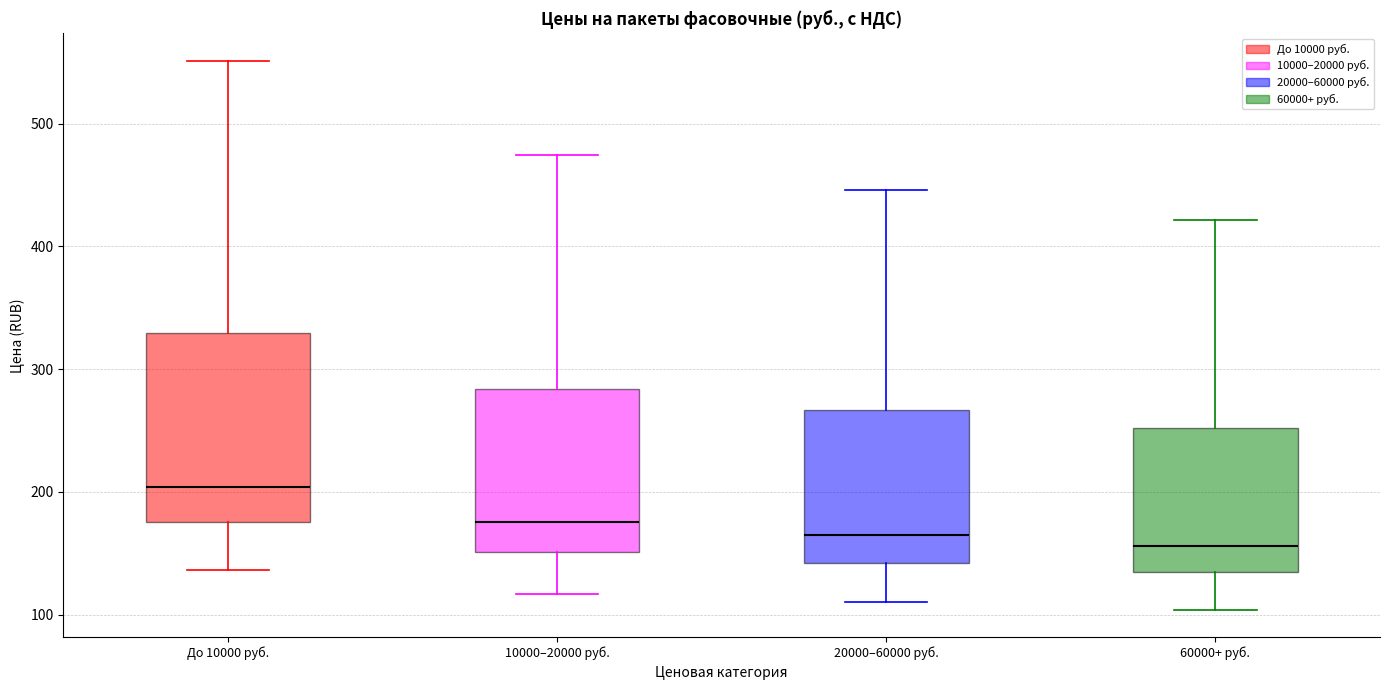

Reading left to right, read every box against the y-axis: the position of its median line, the range the box covers, and the ends of its whiskers. The values are not printed on the chart, so give them approximately, as read against the axis.

До 10000 руб.: median 200, box 180 to 330, whiskers 140 to 550
10000–20000 руб.: median 180, box 150 to 280, whiskers 120 to 470
20000–60000 руб.: median 160, box 140 to 270, whiskers 110 to 450
60000+ руб.: median 160, box 130 to 250, whiskers 100 to 420